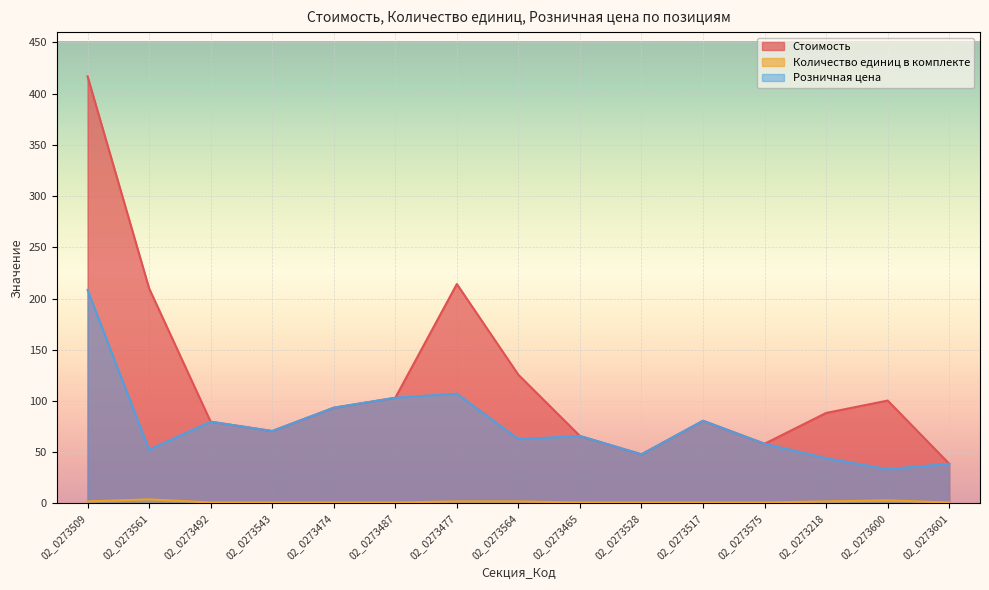

Does the chart display data point markers on the line(s)?

No